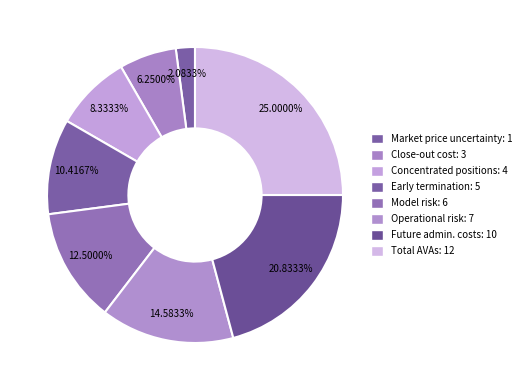

Which slice is the largest?

Total Additional Valuation Adjustments